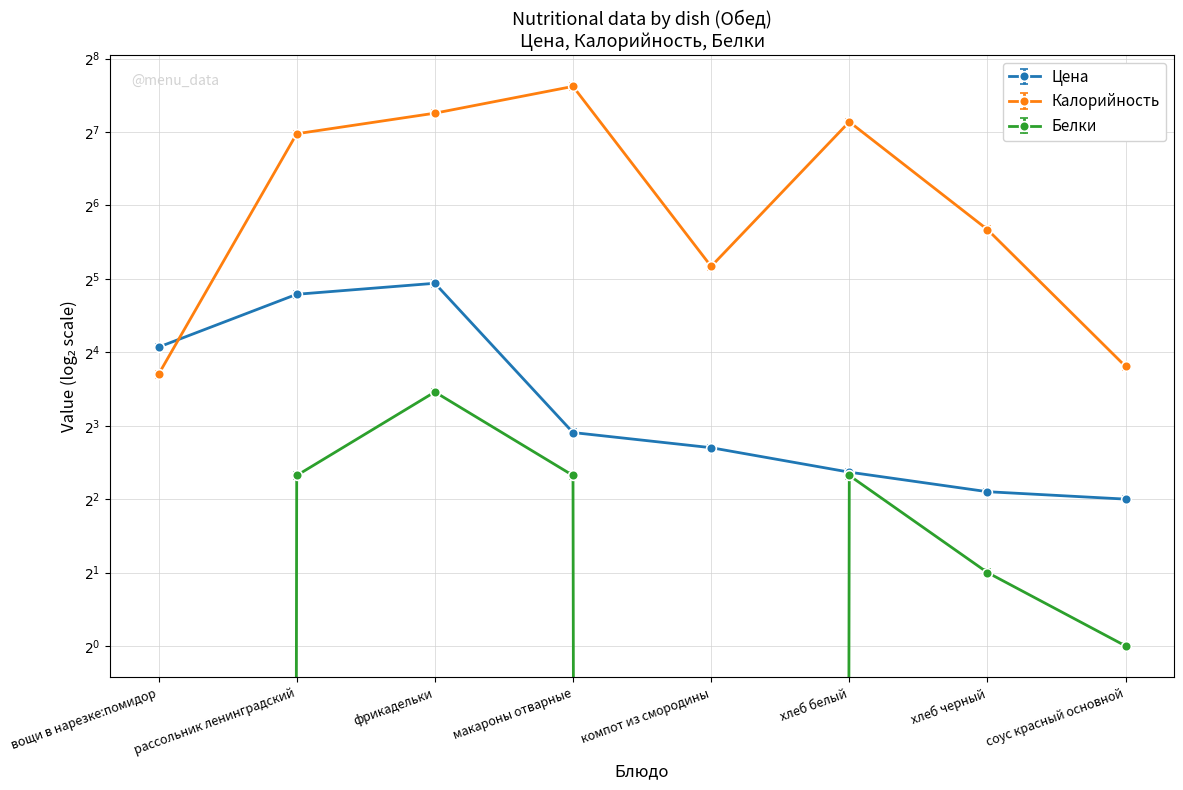

At which category does Калорийность reach its first local peak?

макароны отварные